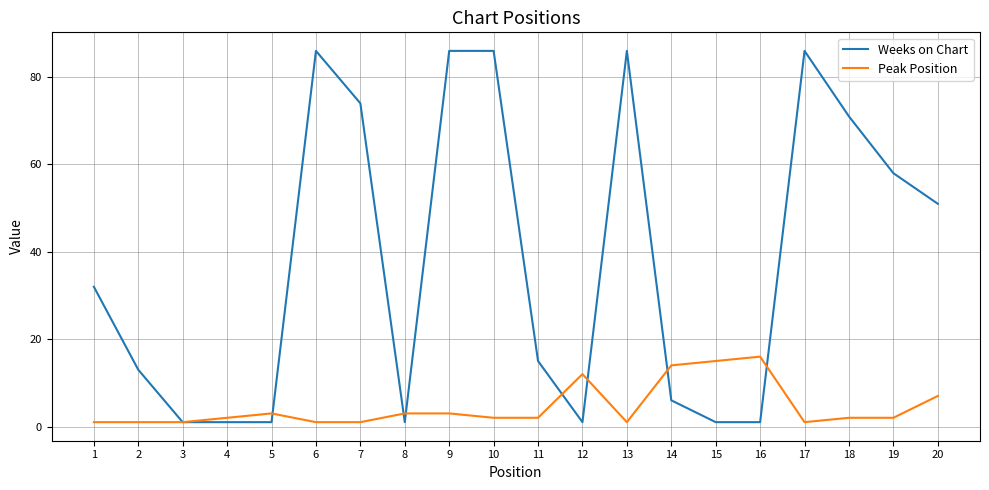

Which series has the largest total across all categories?

Weeks on Chart